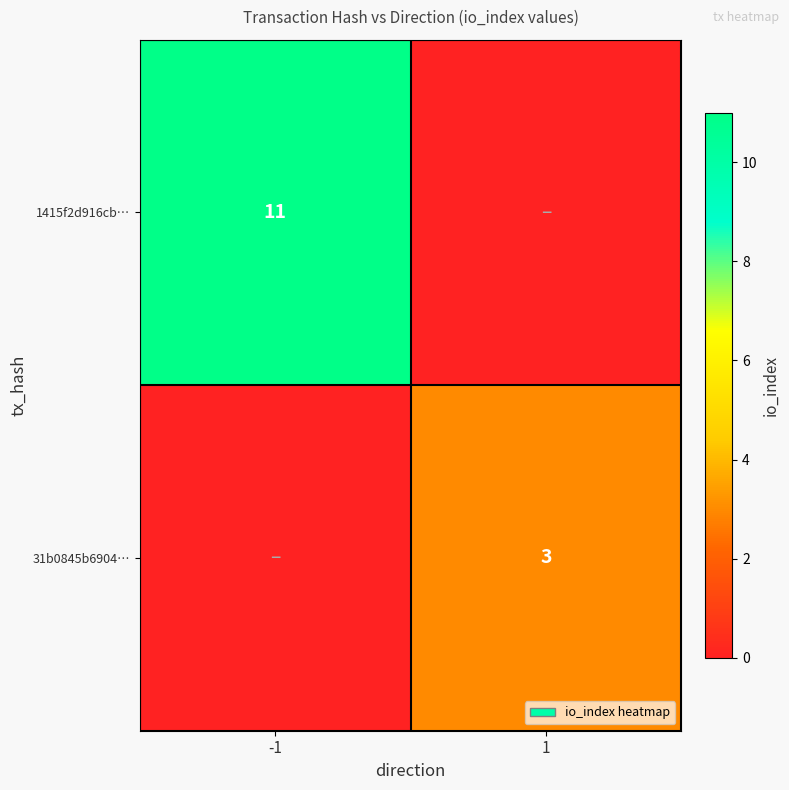

The 31b0845b6904… series shows 5 at 1. True or false?

False